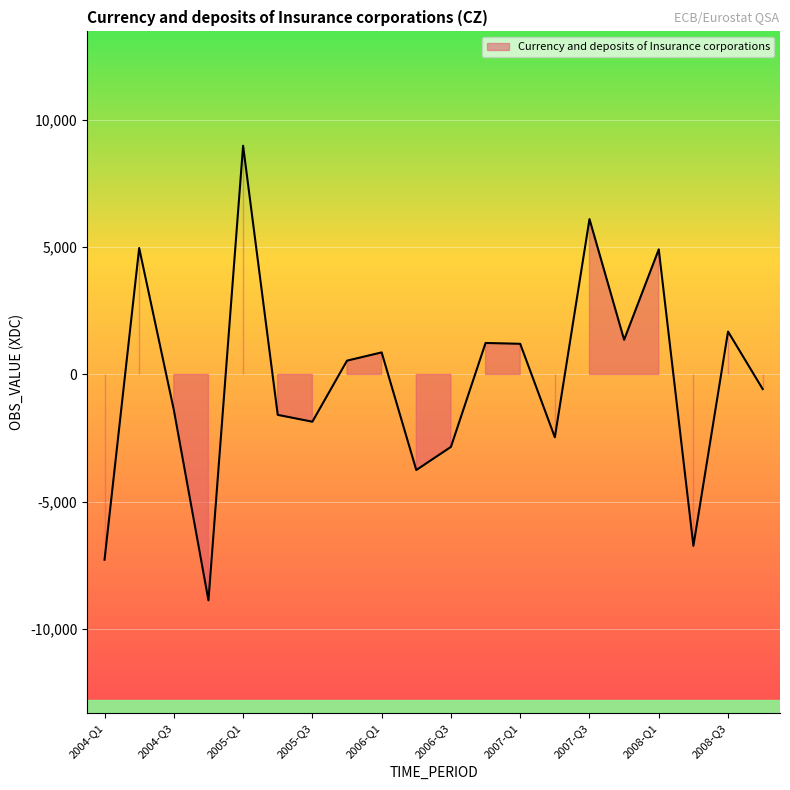

The value at 2004-Q1 is -7272. True or false?

True